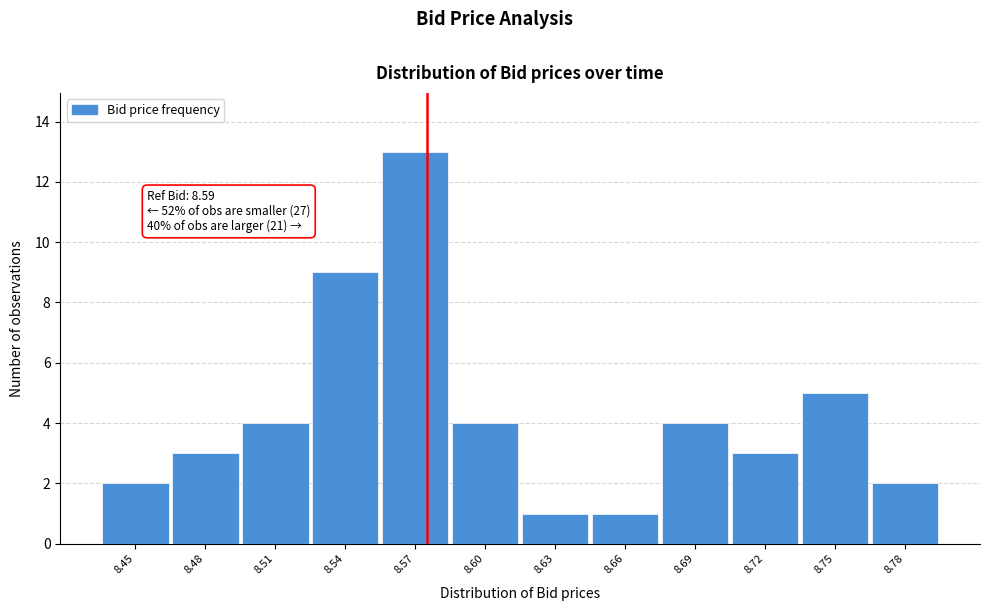

Reading left to right, transcribe all the data shown in this chart.

2	3	4	9	13	4	1	1	4	3	5	2